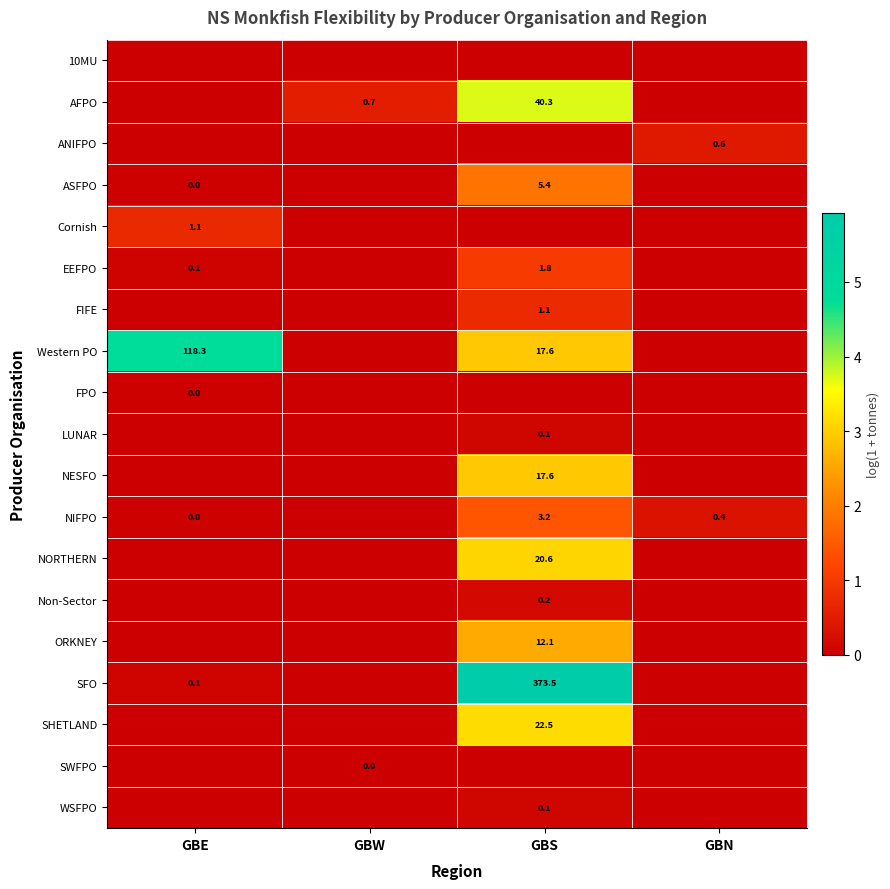

The ORKNEY series shows 7.4 at GBS. True or false?

False